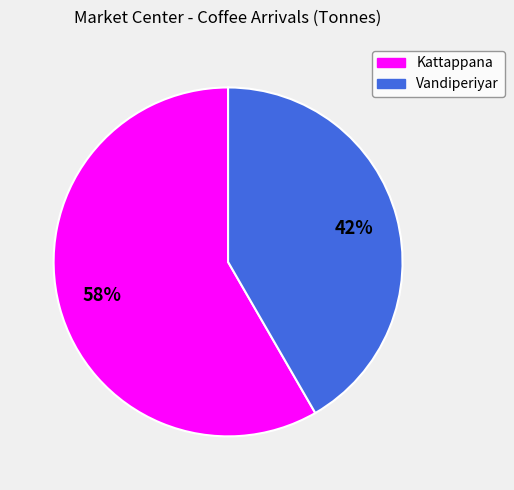

Count the number of slices in the pie.

2